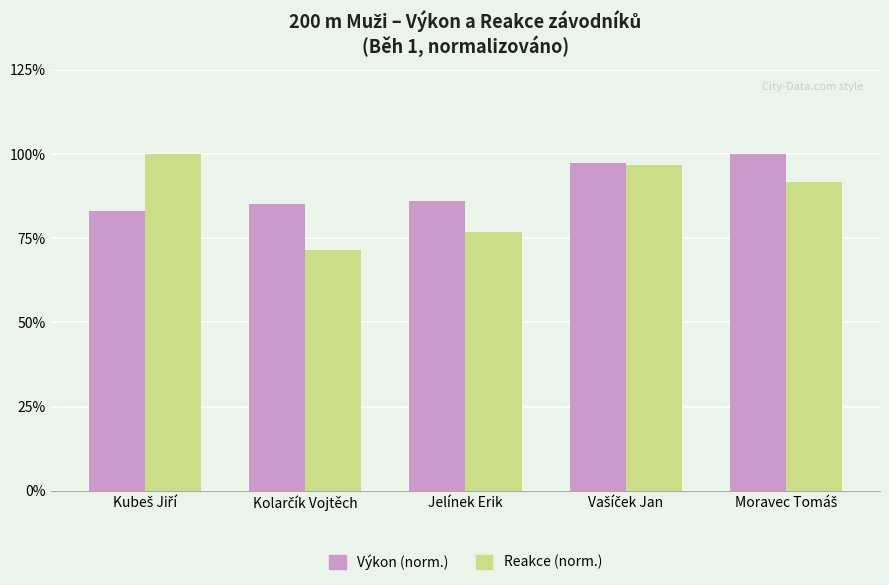

What is the maximum value for Výkon (norm.)?

100.0